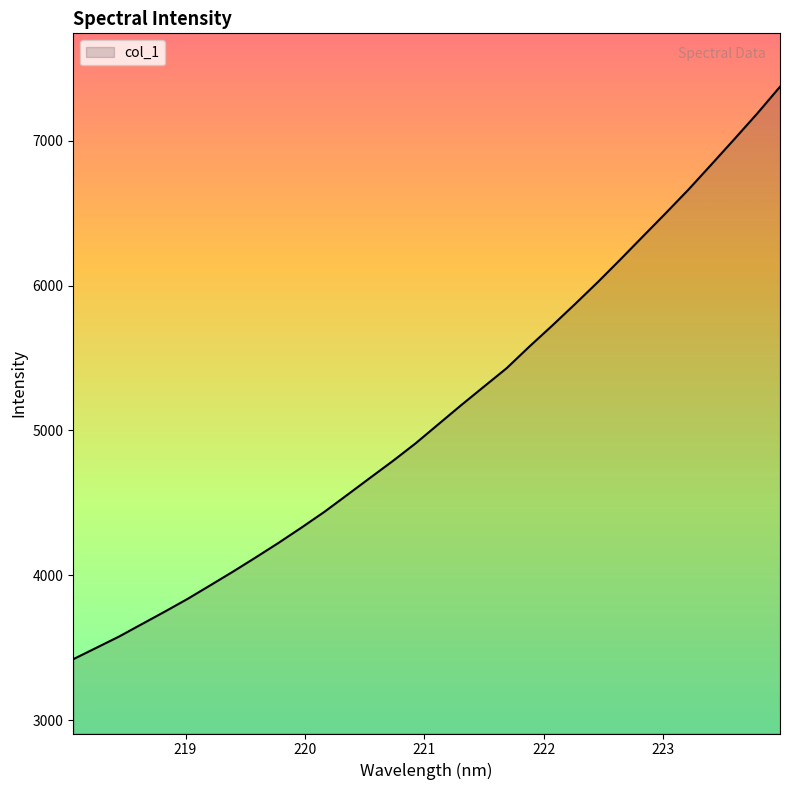

What is the difference between the maximum and second lowest values?

3874.2